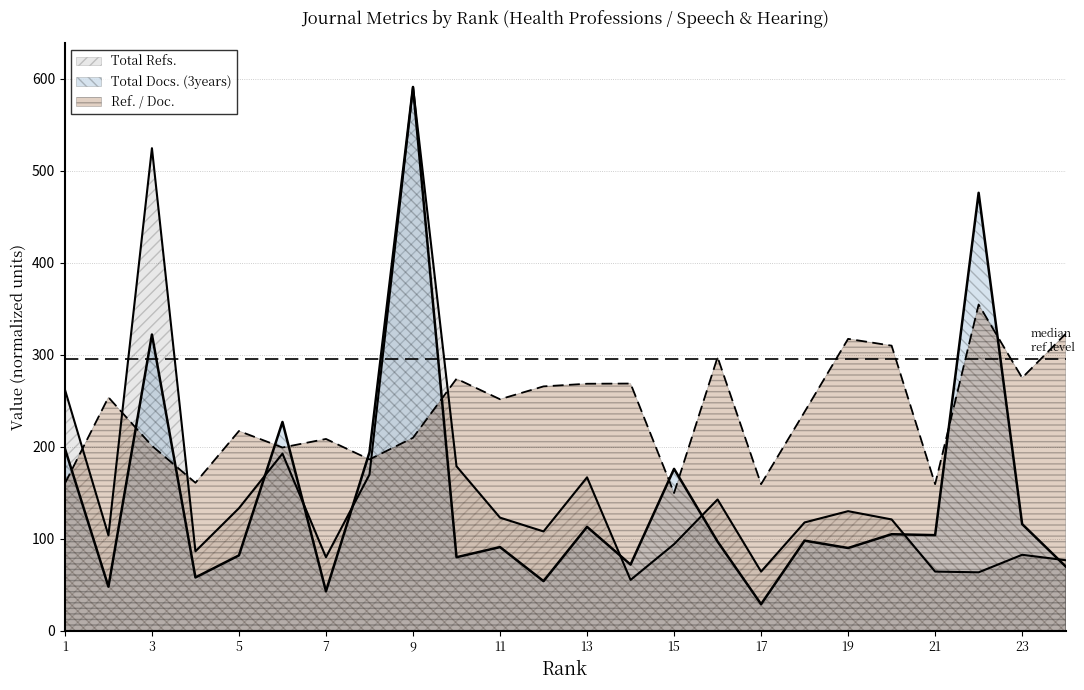

True or false: Ref. / Doc. and Total Docs. (3years) cross at least once.

True